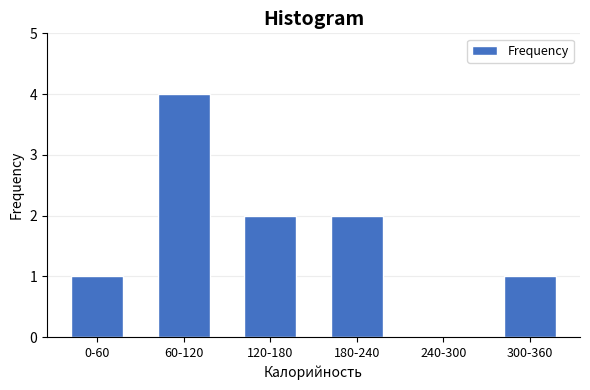

Reading left to right, transcribe all the data shown in this chart.

0-60=1	60-120=4	120-180=2	180-240=2	240-300=0	300-360=1